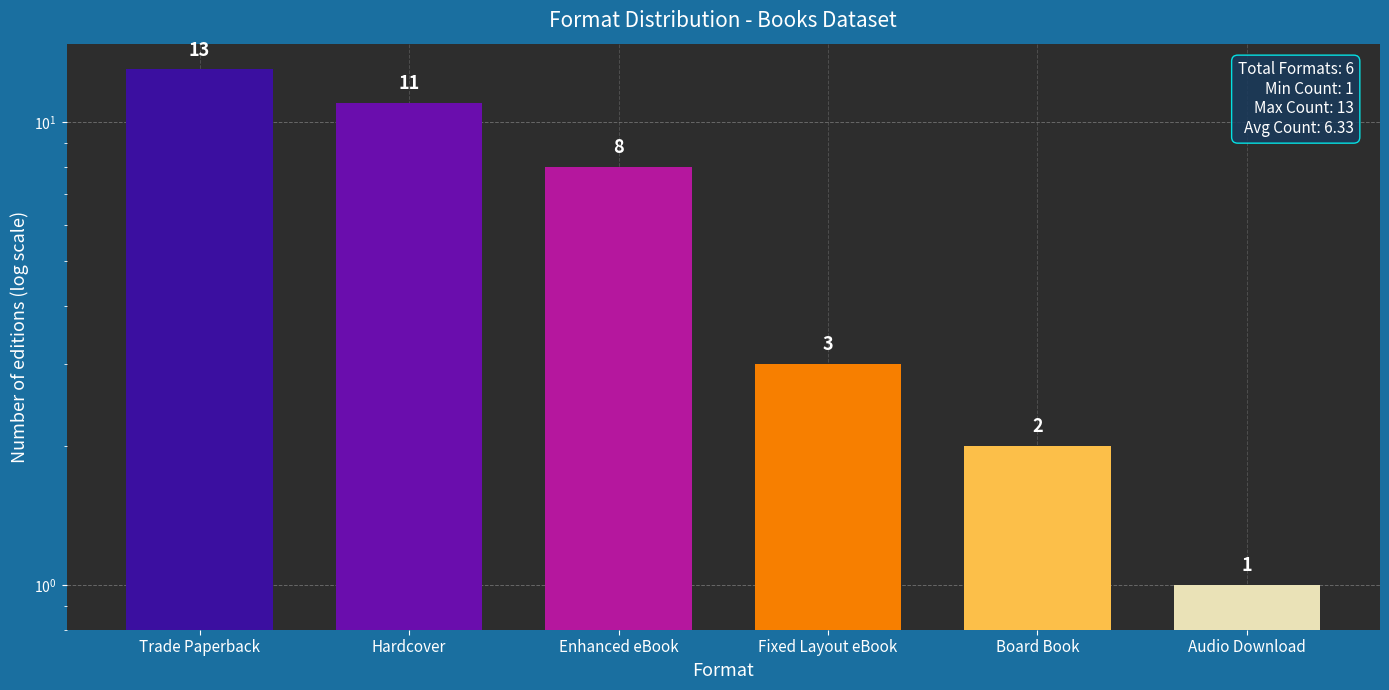

Which label corresponds to the smallest value in the chart?

Audio Download